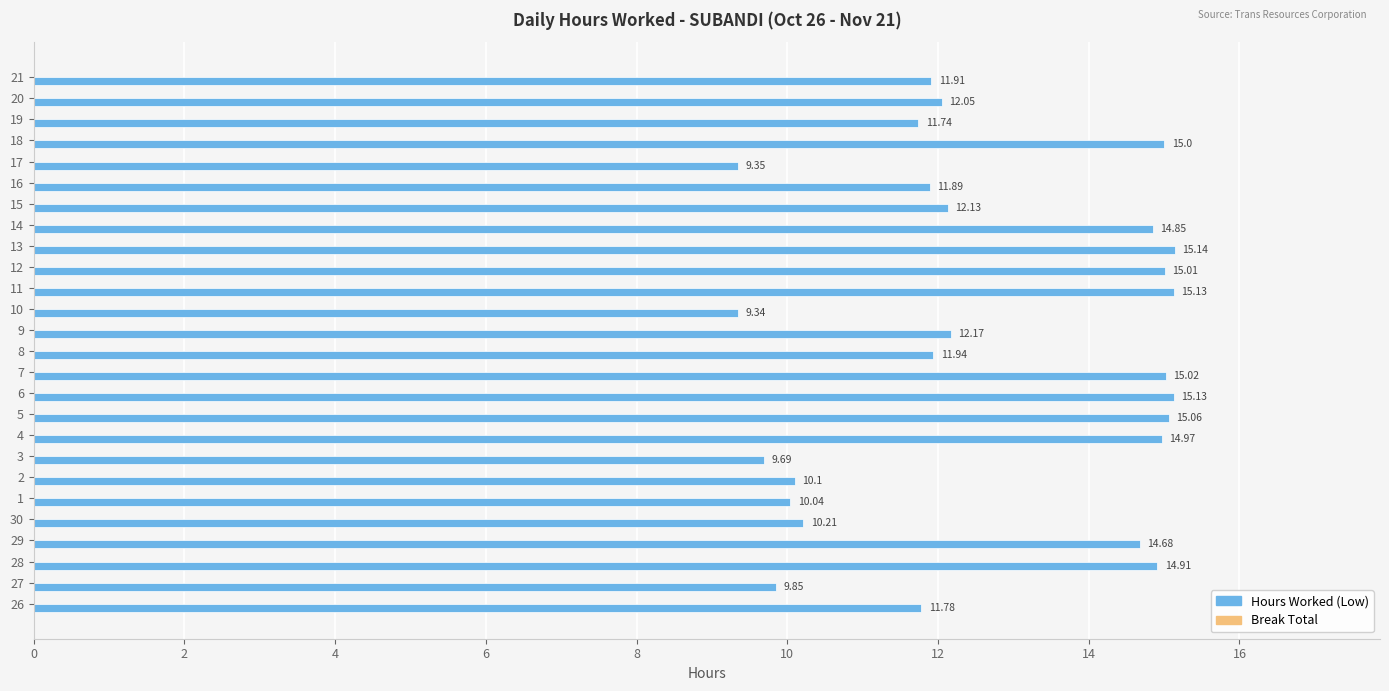

What is the difference between the values at 14 and 26?

3.1